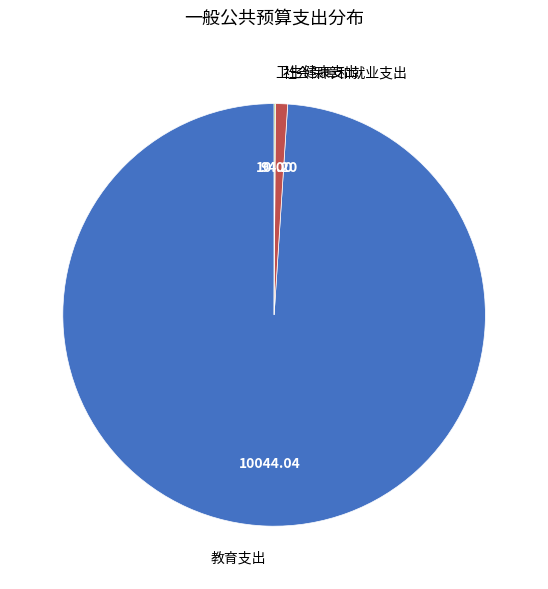

Combined, do 社会保障和就业支出 and 教育支出 account for over 50%?

Yes